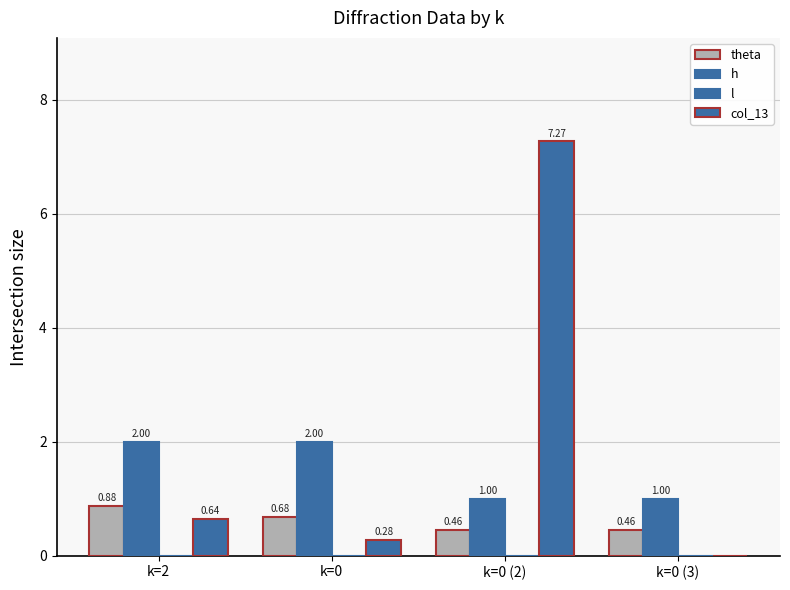

Are the bars horizontal?

No